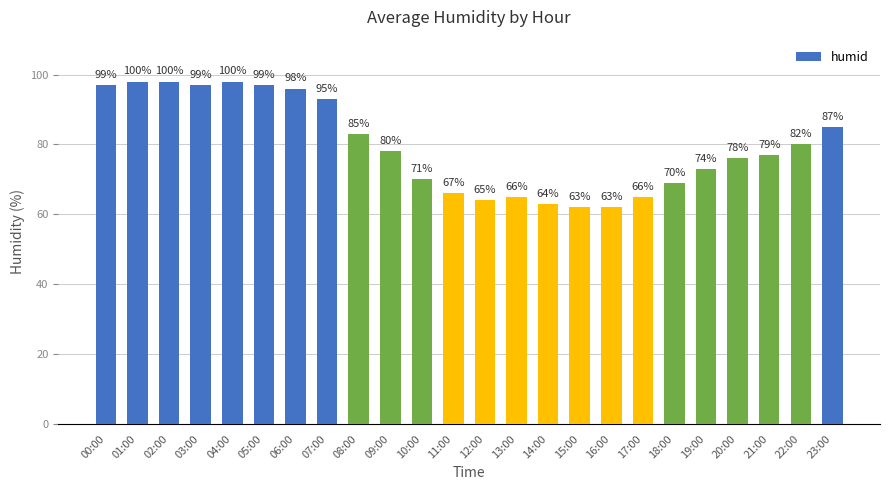

Are the bars horizontal?

No